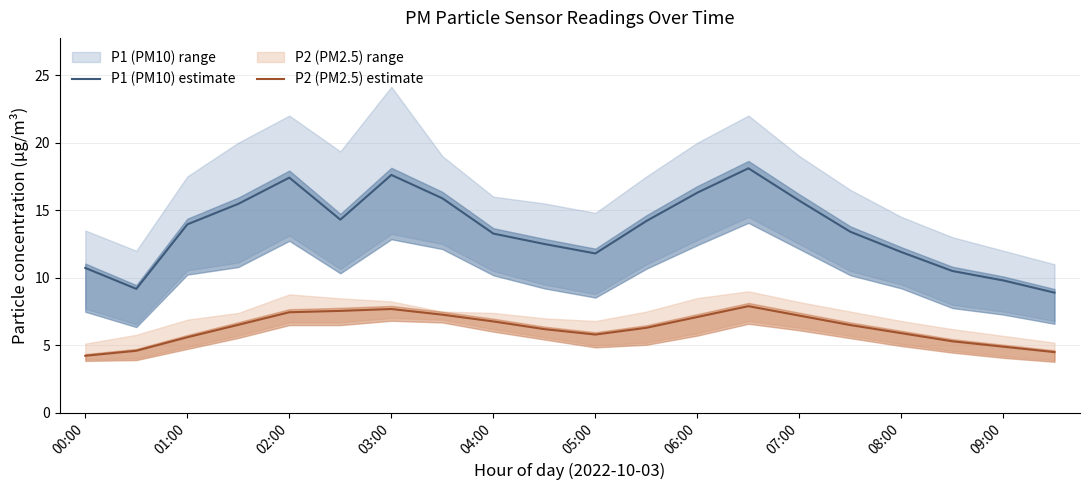

Rank the series by their average value, from lowest to highest.

P2 (PM2.5) estimate, P1 (PM10) estimate